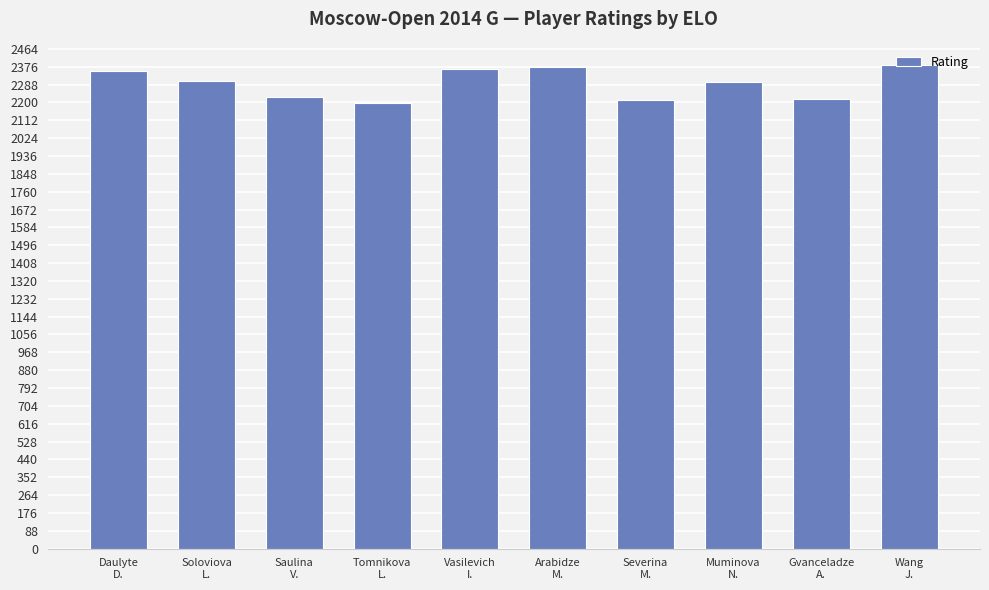

What is the smallest value displayed?

2195